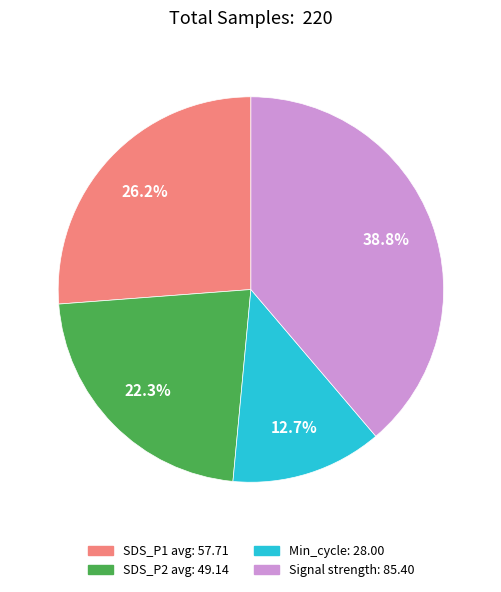

To the nearest percent, what is the difference between the largest and smallest slice percentages?

26%